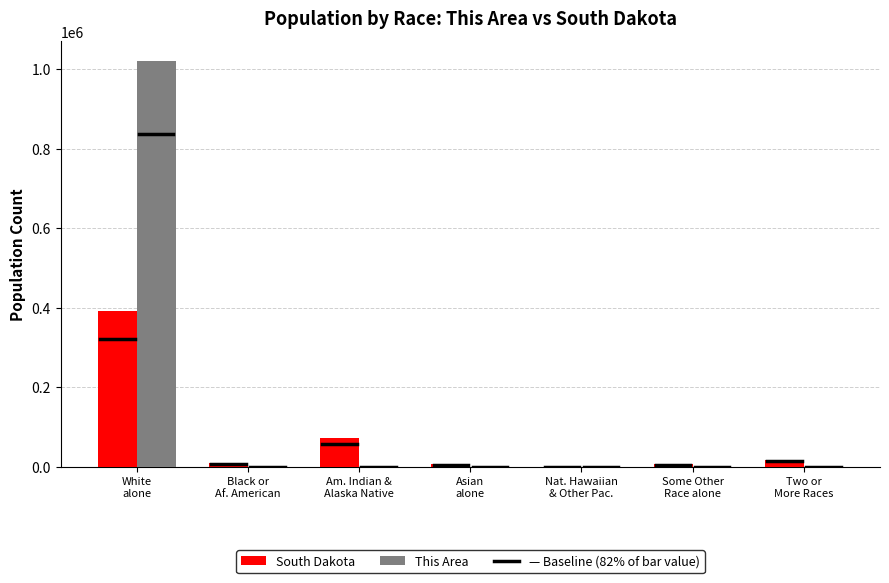

What is the maximum value shown in the chart?

1018699